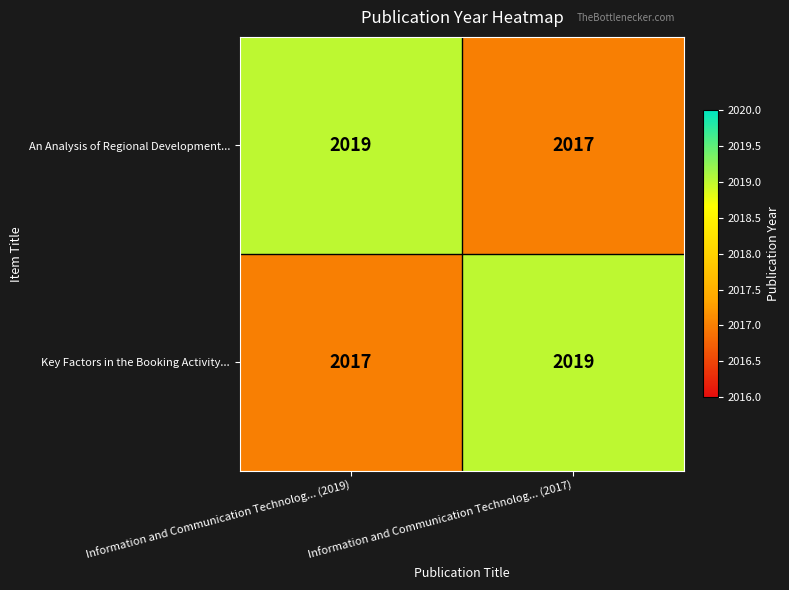

What is the spread (max minus min) of values at Information and Communication Technolog... (2019)?

2